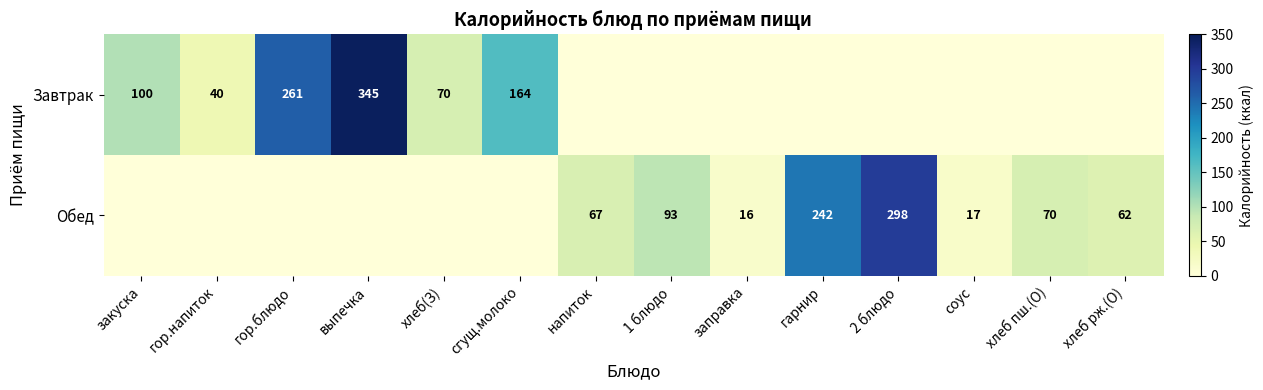

Is it true that Завтрак equals 70 at хлеб(З)?

True